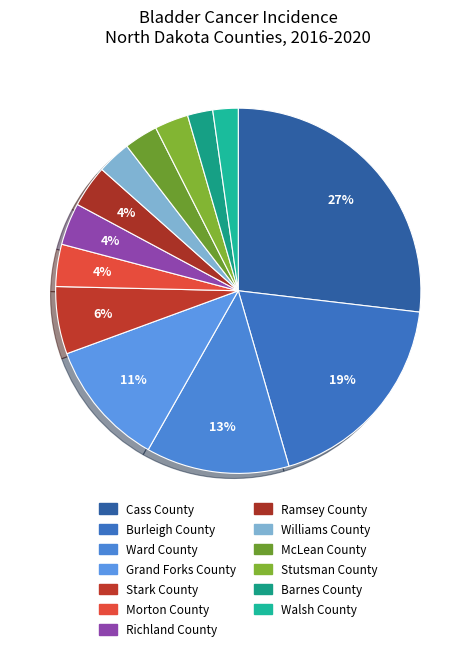

To the nearest percent, what is the average slice percentage?

8%